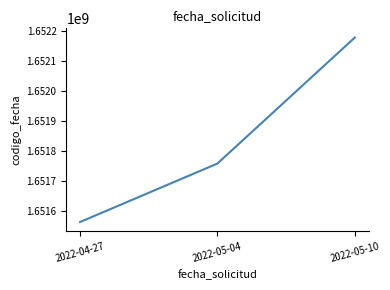

What is the difference between the values at 2022-05-04 and 2022-05-10?

418215